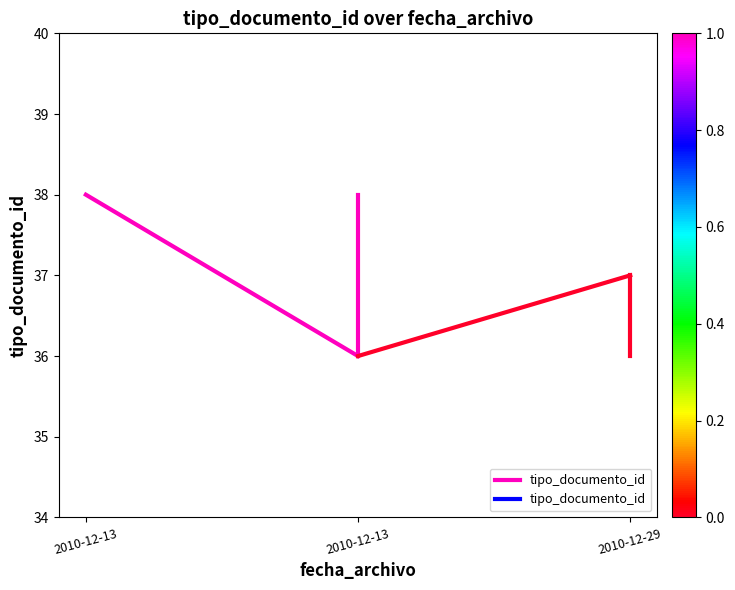

What is the minimum value shown in the chart?

36